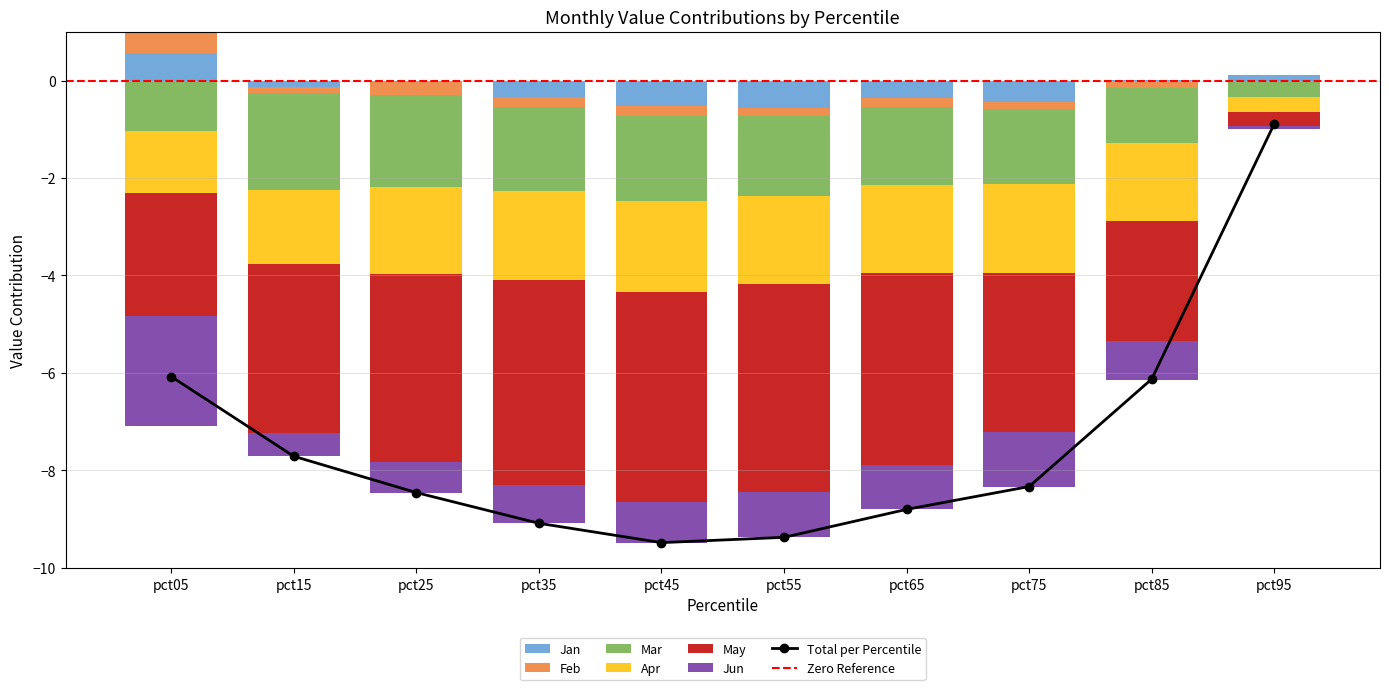

At which label does Apr reach its peak?

pct95